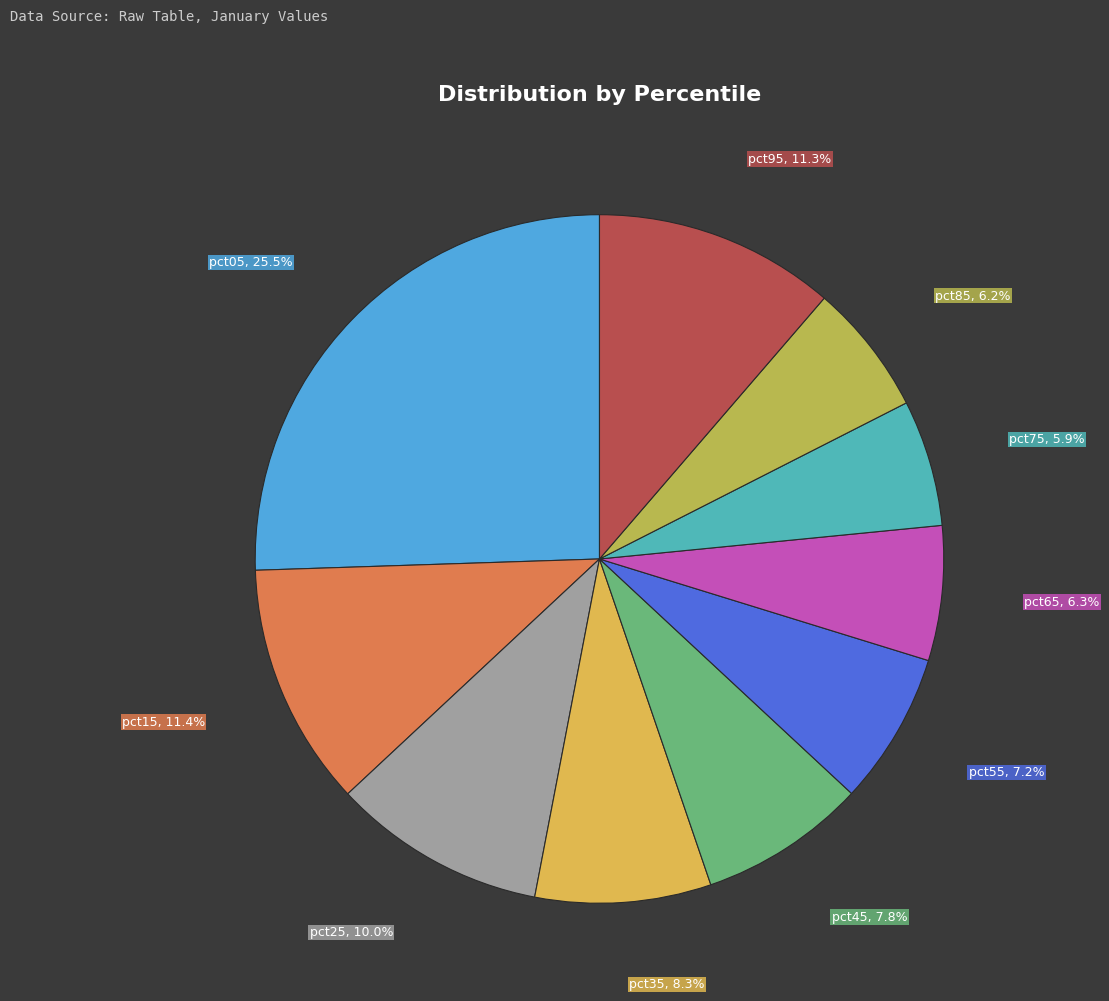

Count the number of slices in the pie.

10